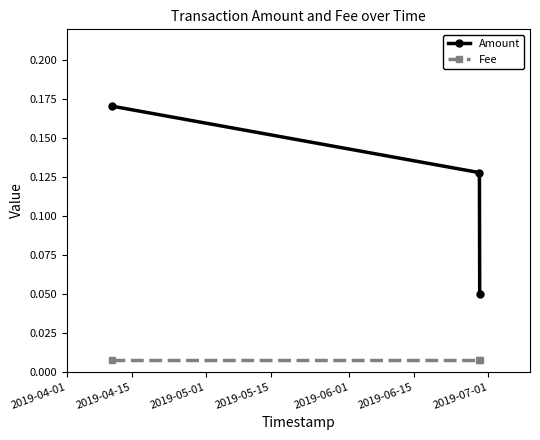

List the series in order of their overall mean, lowest first.

Fee, Amount